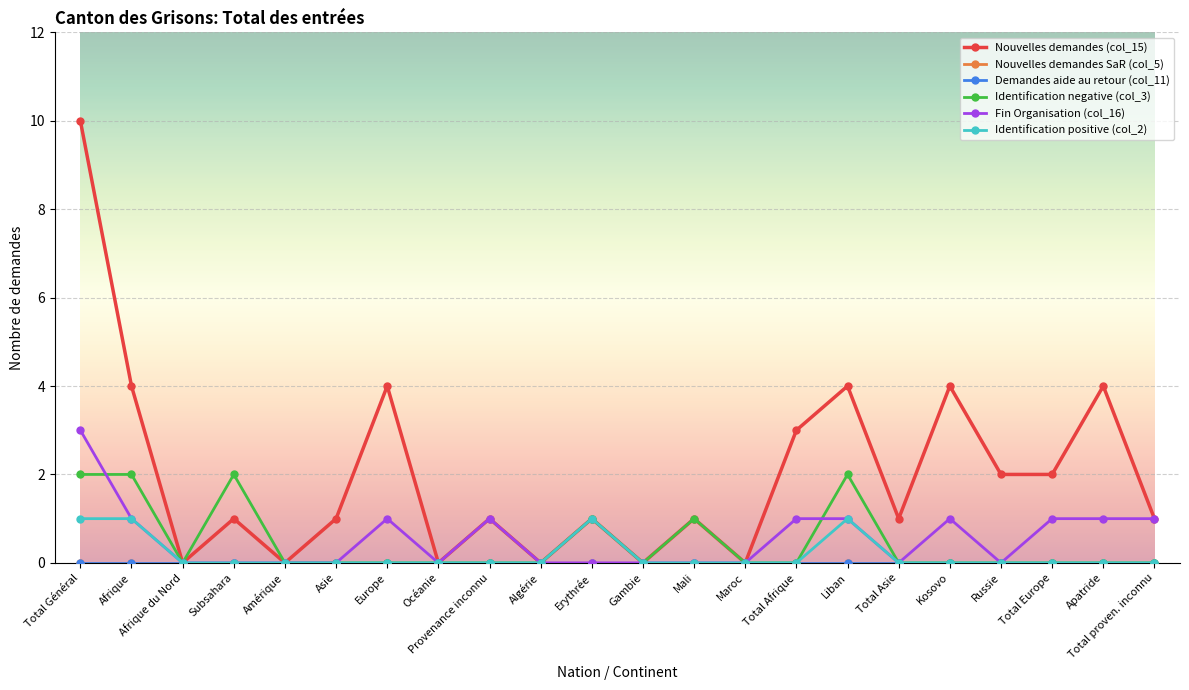

Is this an area chart (filled region under the line)?

No